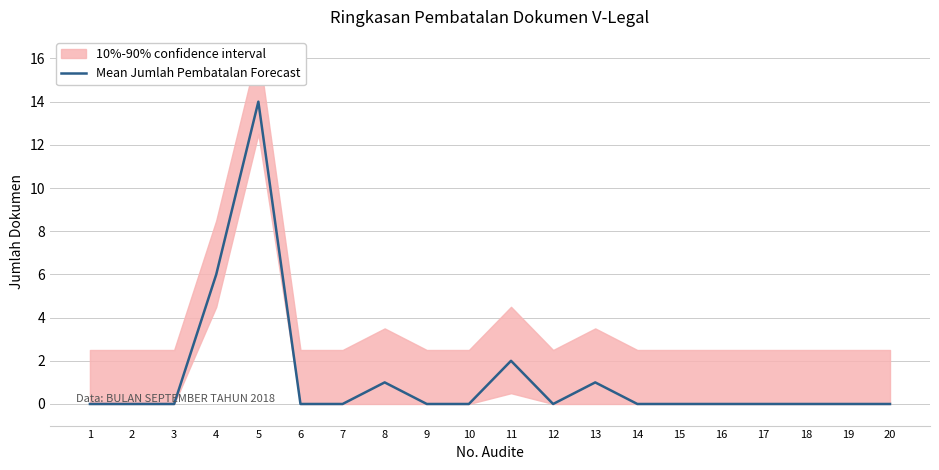

List the labels in order of value, smallest first.

1, 2, 3, 6, 7, 9, 10, 12, 14, 15, 16, 17, 18, 19, 20, 8, 13, 11, 4, 5